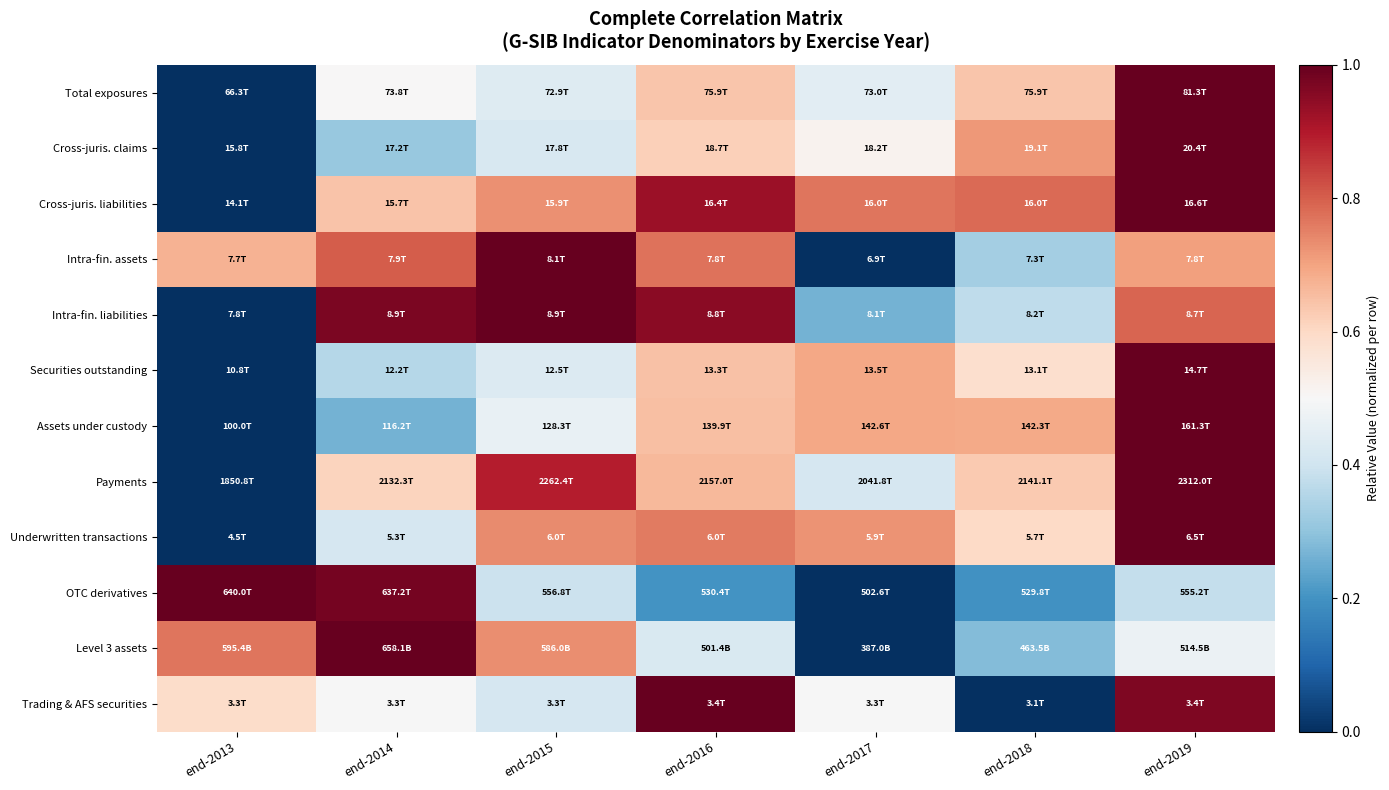

At which category is the sum across all series the highest?

end-2019